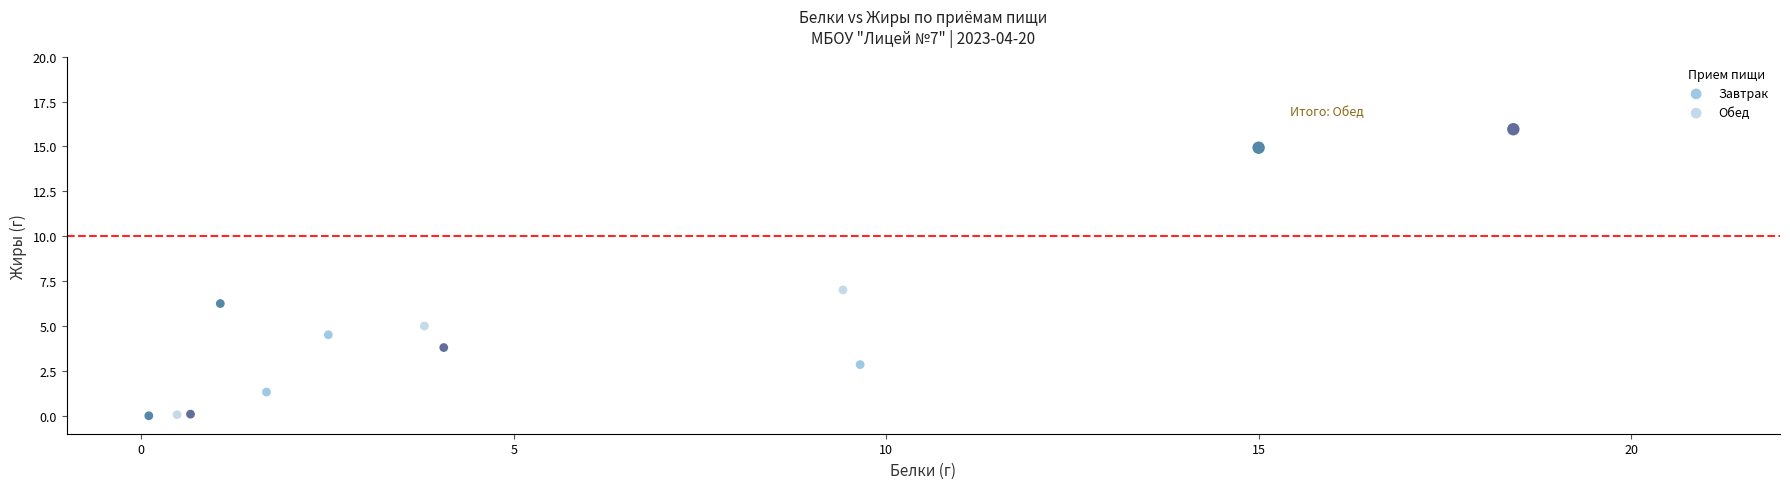

Which series contains the highest Y value?

Обед